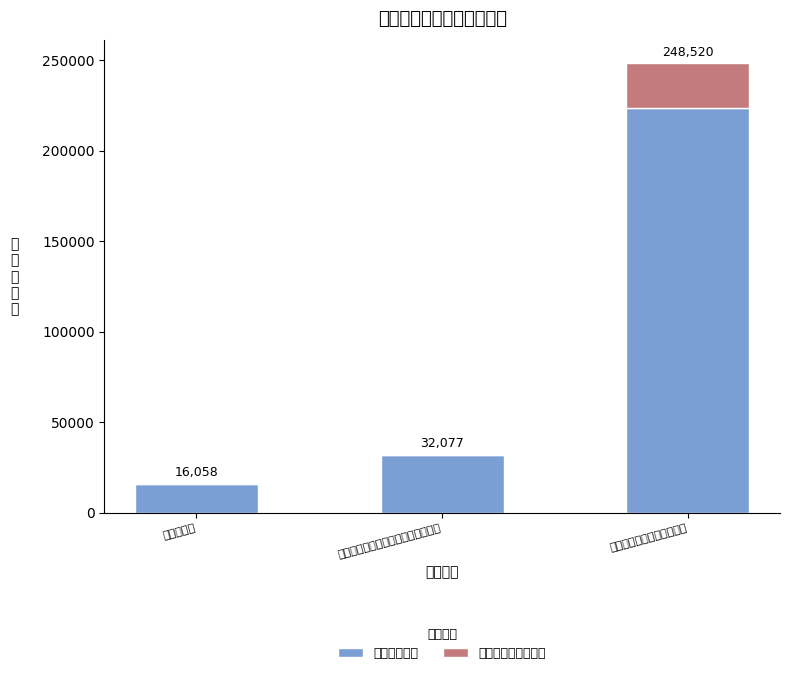

Count the 一般商品和服务支出 values in the range 0 to 25000.

3